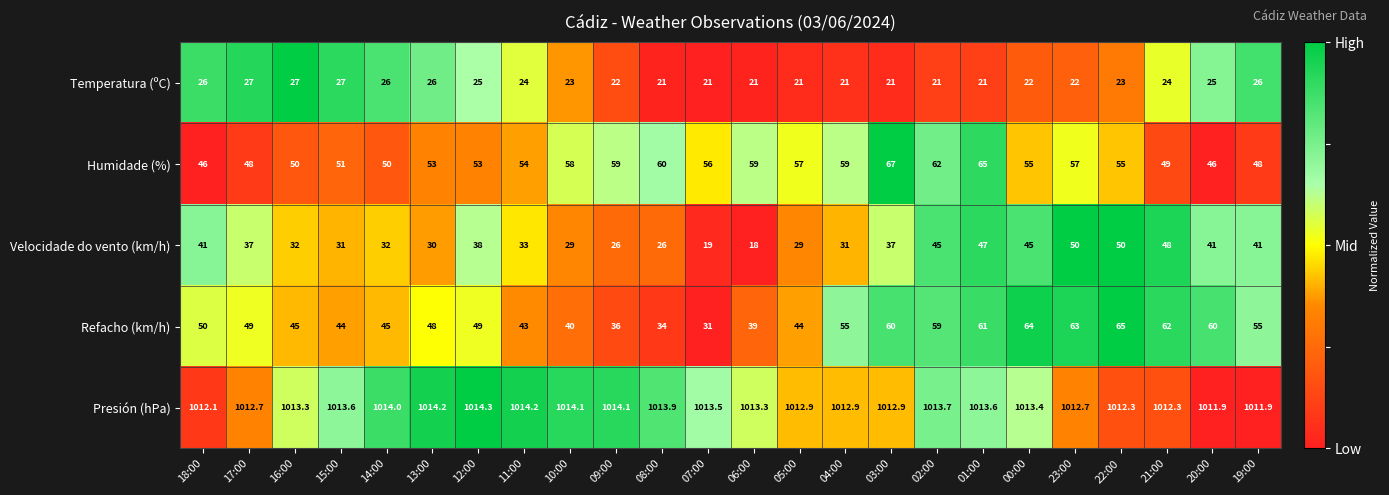

How many categories are shown in the chart?

24